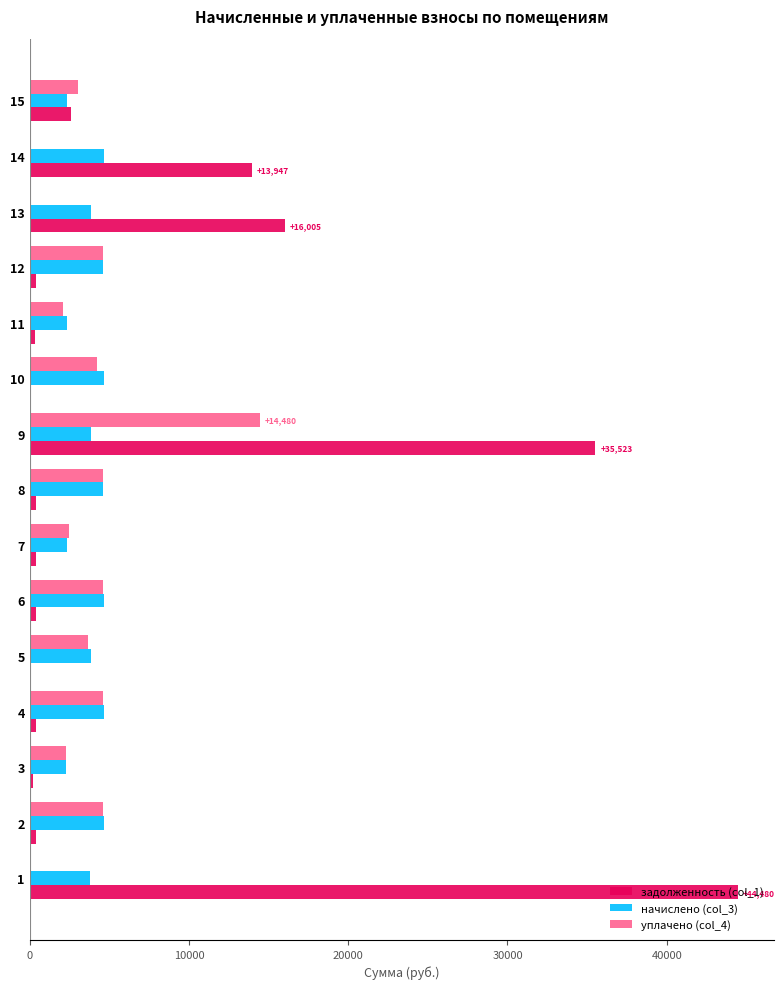

The value of уплачено (col_4) at 12 is 7241.7. True or false?

False